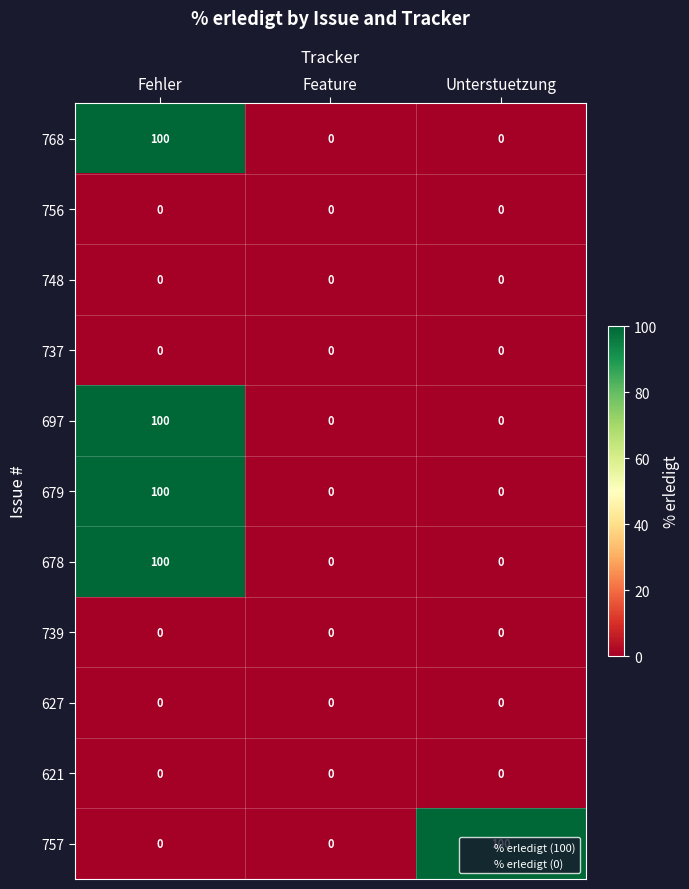

What is the total value across all series at Fehler?

400